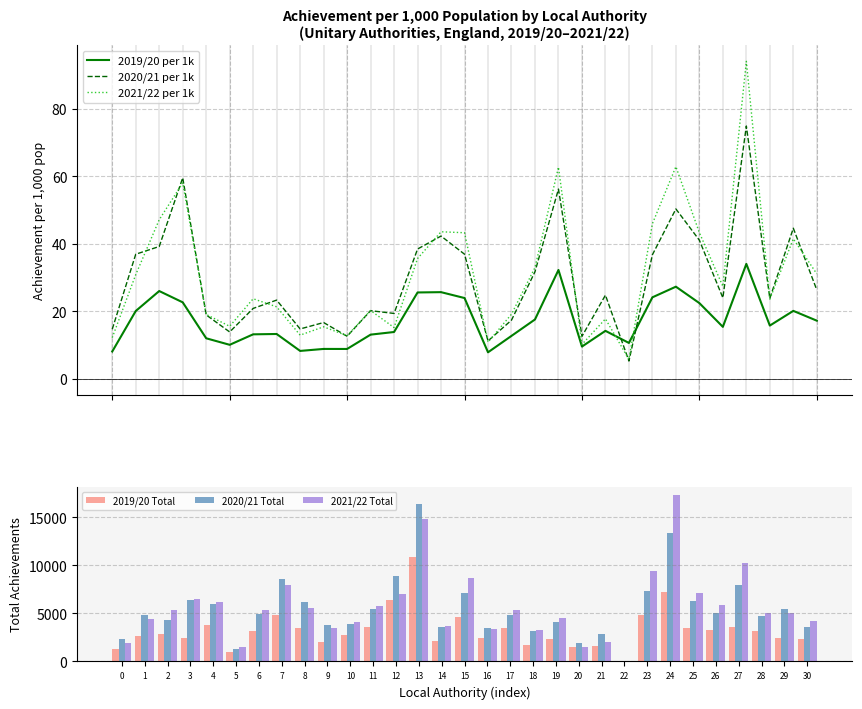

What is the maximum value for 2019/20 per 1k?

34.1